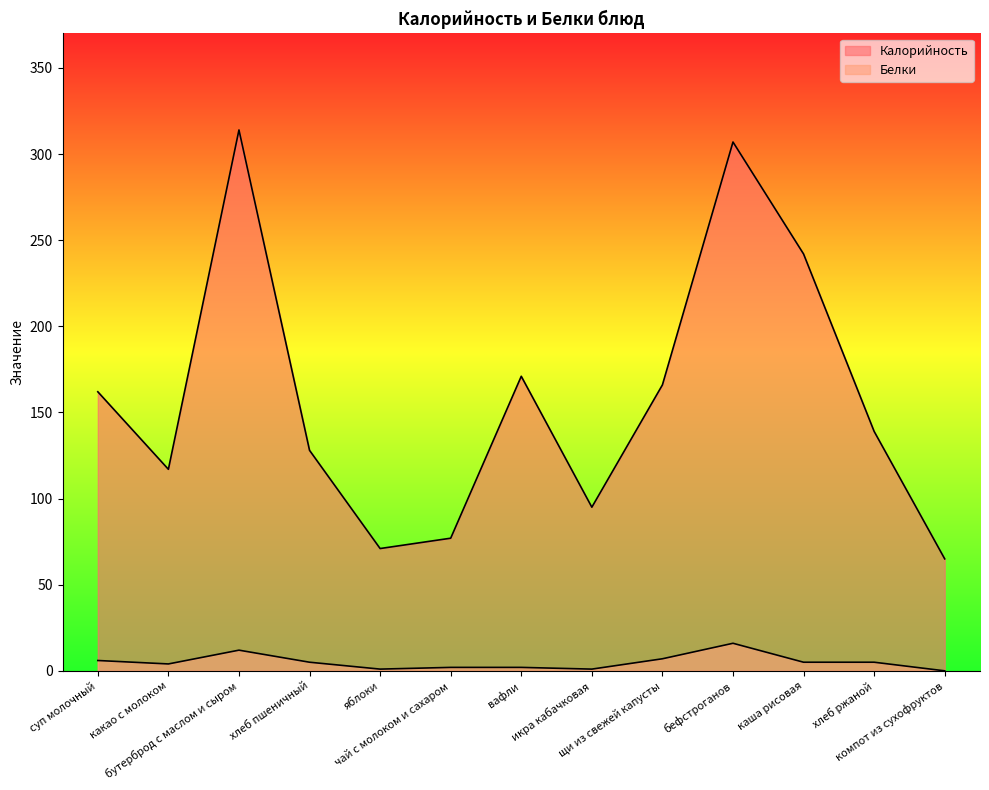

How many lines are shown in the chart?

2